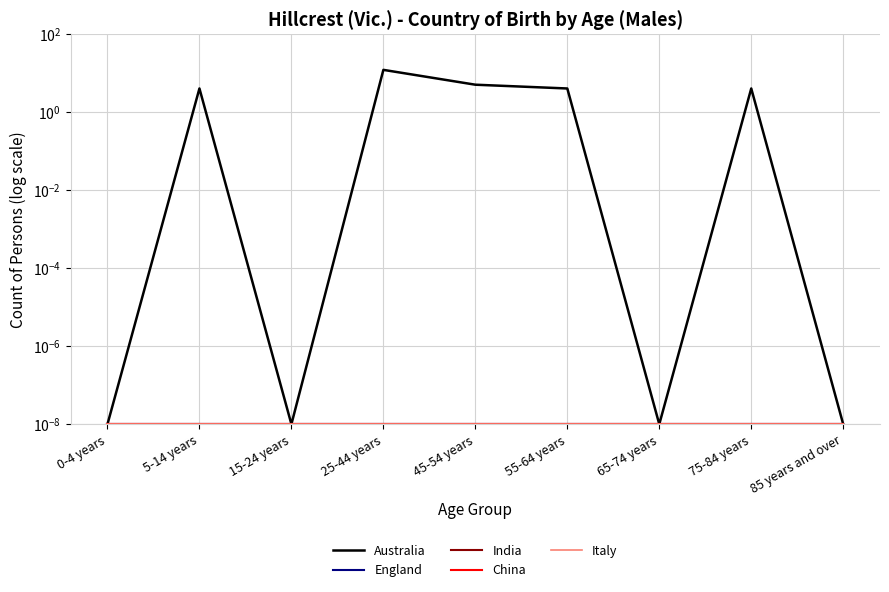

What is the label of the 1st point from the right?

85 years and over